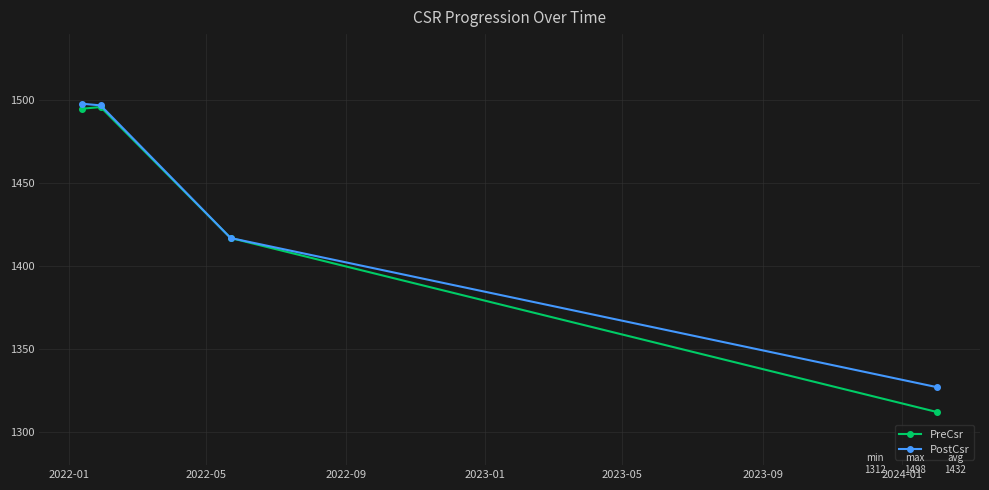

Count the number of categories in the chart.

4